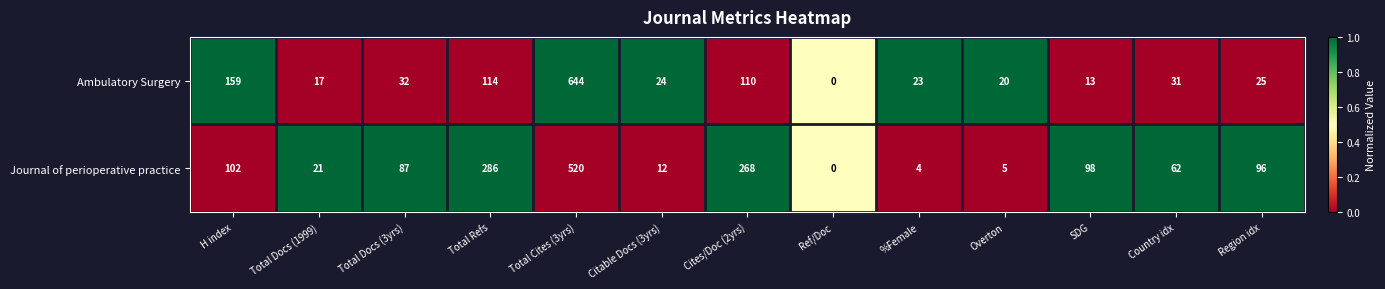

Which series has the largest total across all categories?

Journal of perioperative practice